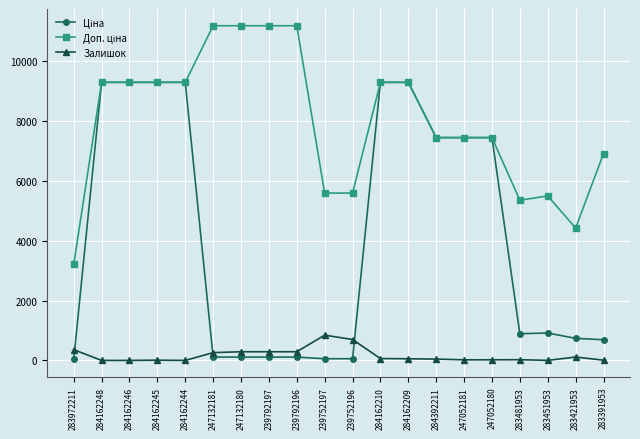

Where does the Залишок series first go above 55?

283972211